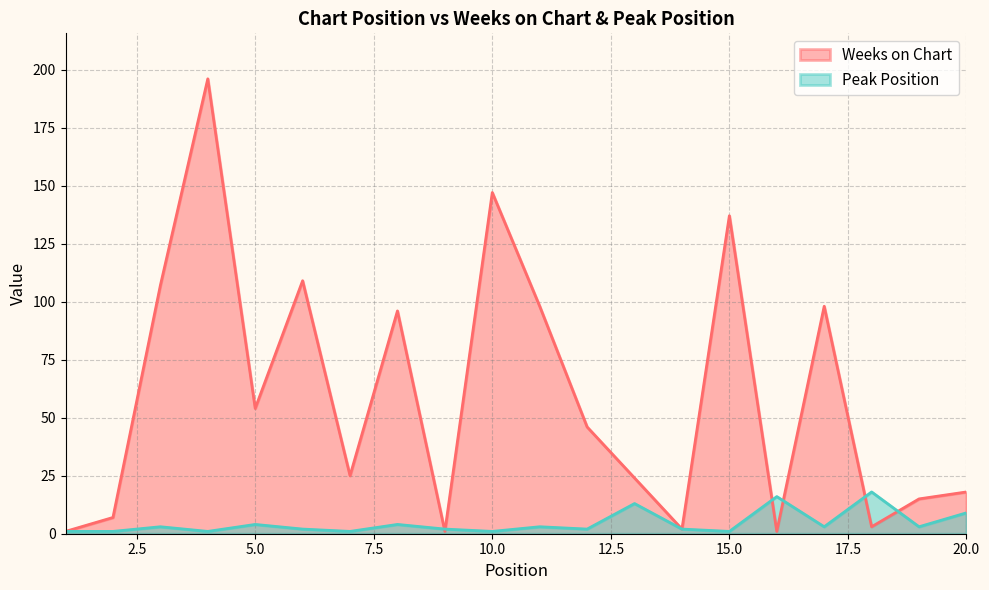

How many categories are shown in the chart?

20